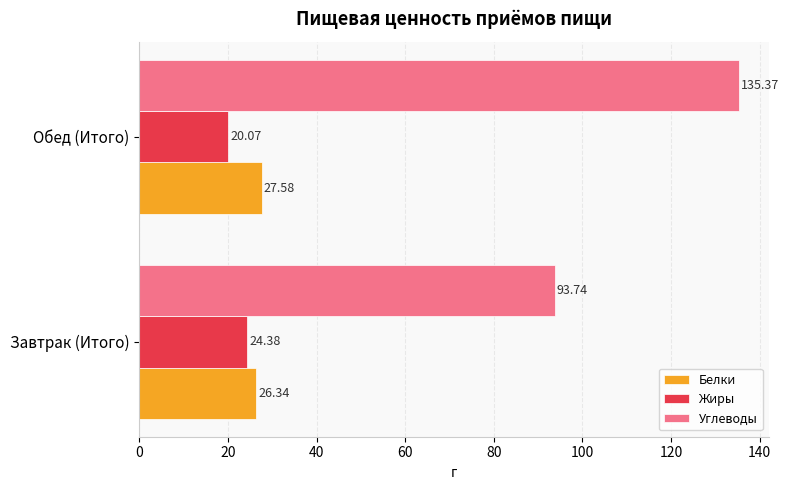

What is the total value across all series at Обед (Итого)?

183.0